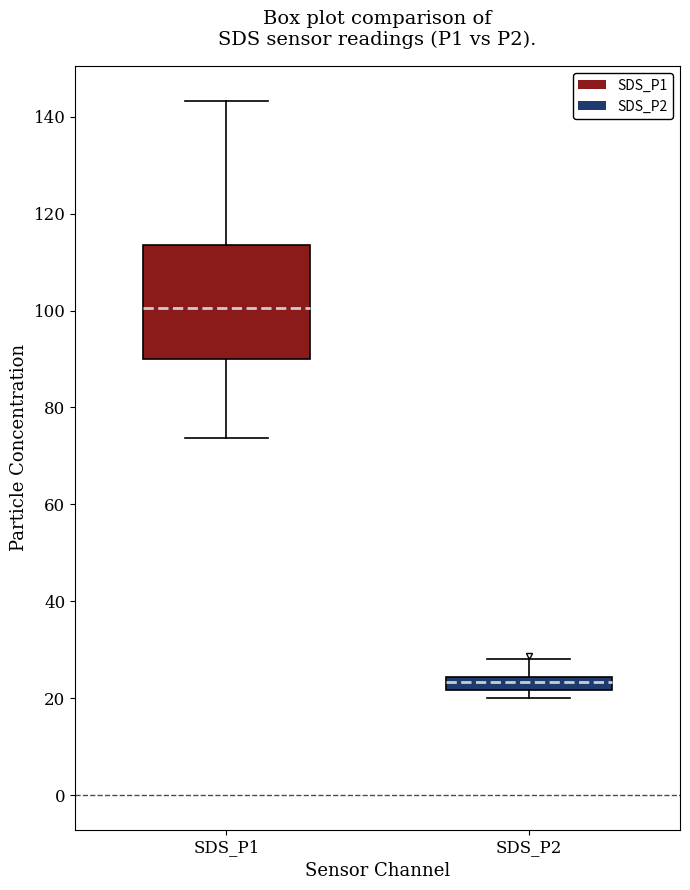

Where is the lower edge of the box for SDS_P2 on the y-axis? The values are not printed on the chart, so give them approximately, as read against the axis.

22